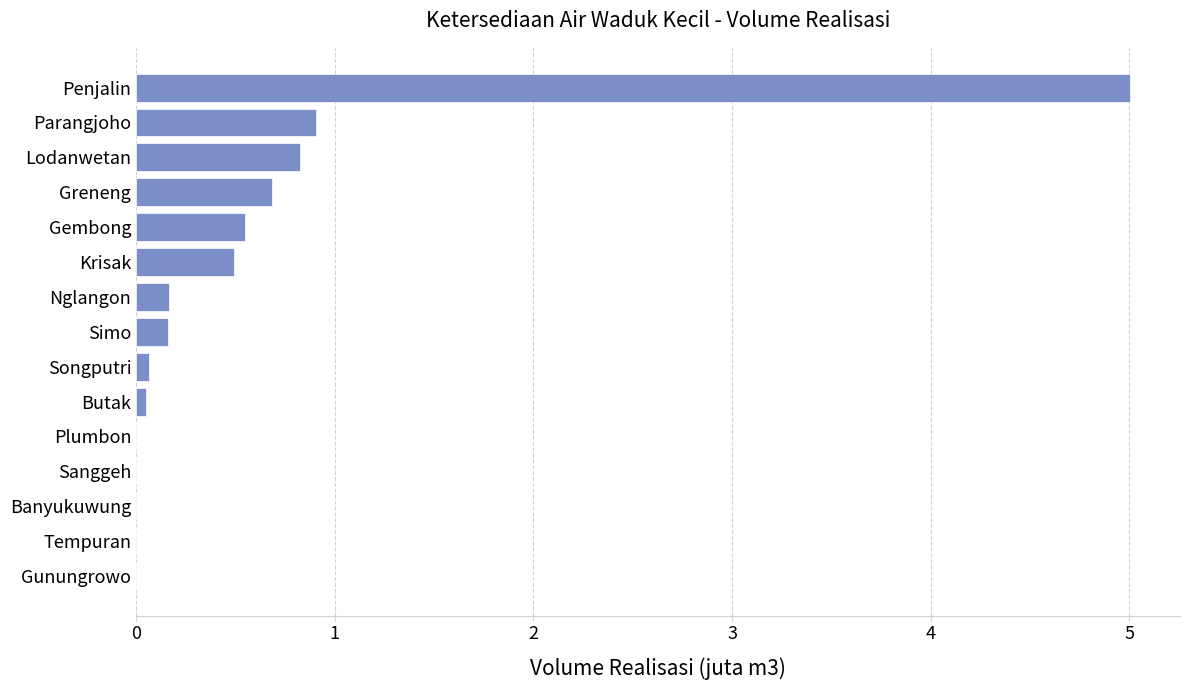

Reading bottom to top, what are all the values shown in this chart?

Gunungrowo=0.0	Tempuran=0.0	Banyukuwung=0.0	Sanggeh=0.0	Plumbon=0.0	Butak=0.1	Songputri=0.1	Simo=0.2	Nglangon=0.2	Krisak=0.5	Gembong=0.5	Greneng=0.7	Lodanwetan=0.8	Parangjoho=0.9	Penjalin=5.0